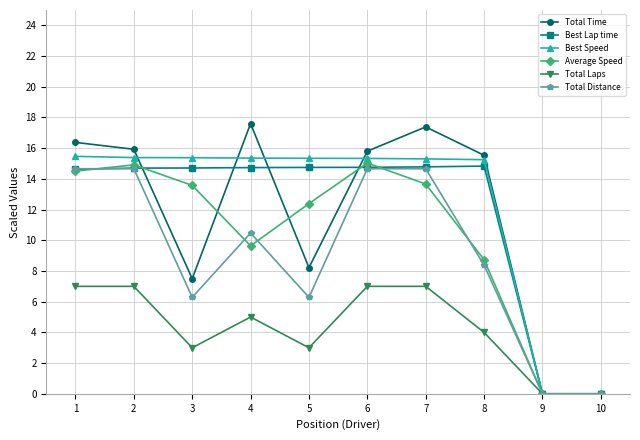

What is the value of the Total Time point at the 3rd from the left?

7.5